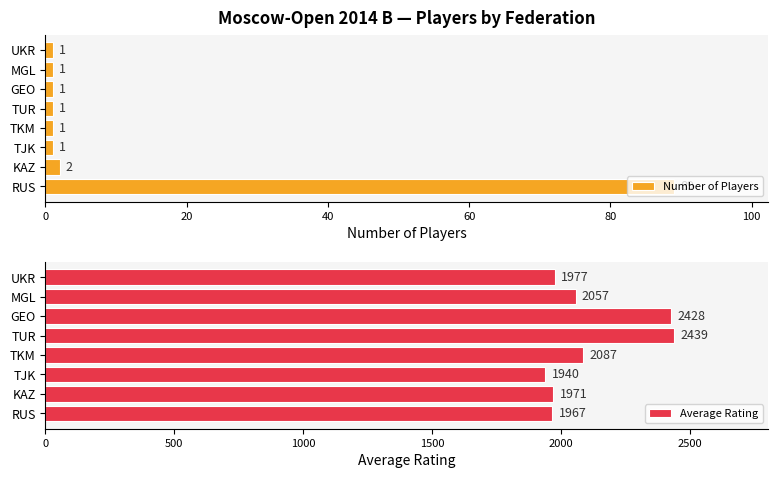

What is the difference between the maximum and minimum values in the Number of Players series?

88